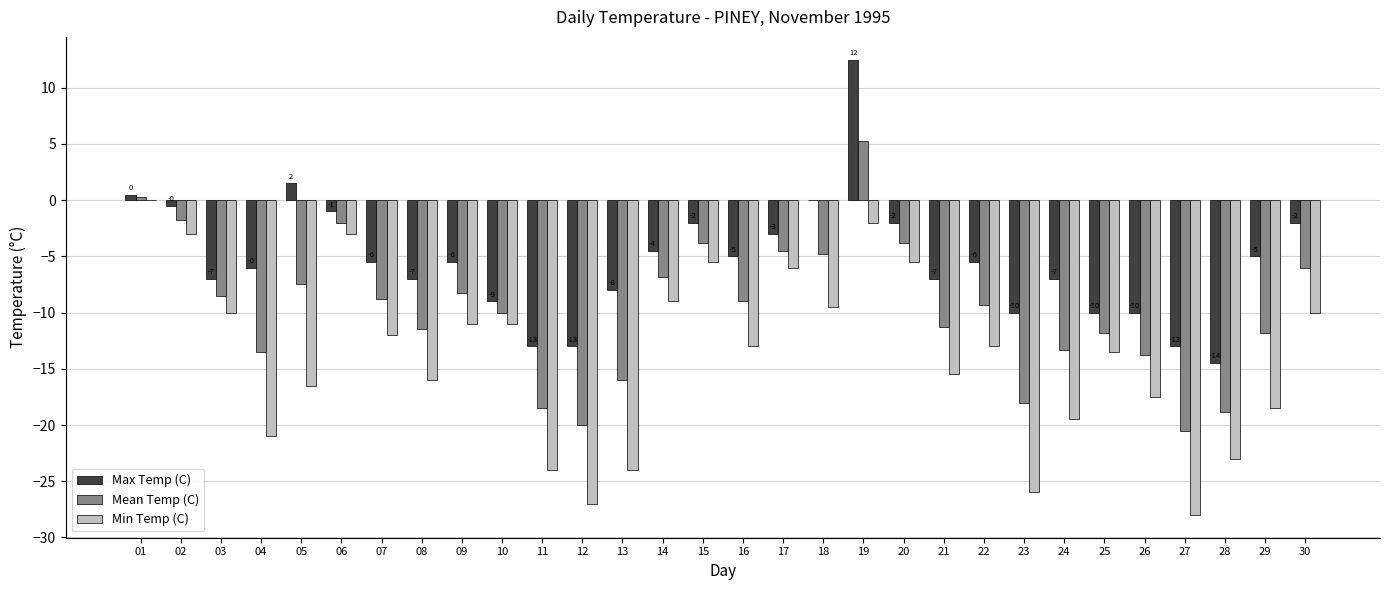

What are all the series names shown in the legend?

Max Temp (C), Mean Temp (C), Min Temp (C)